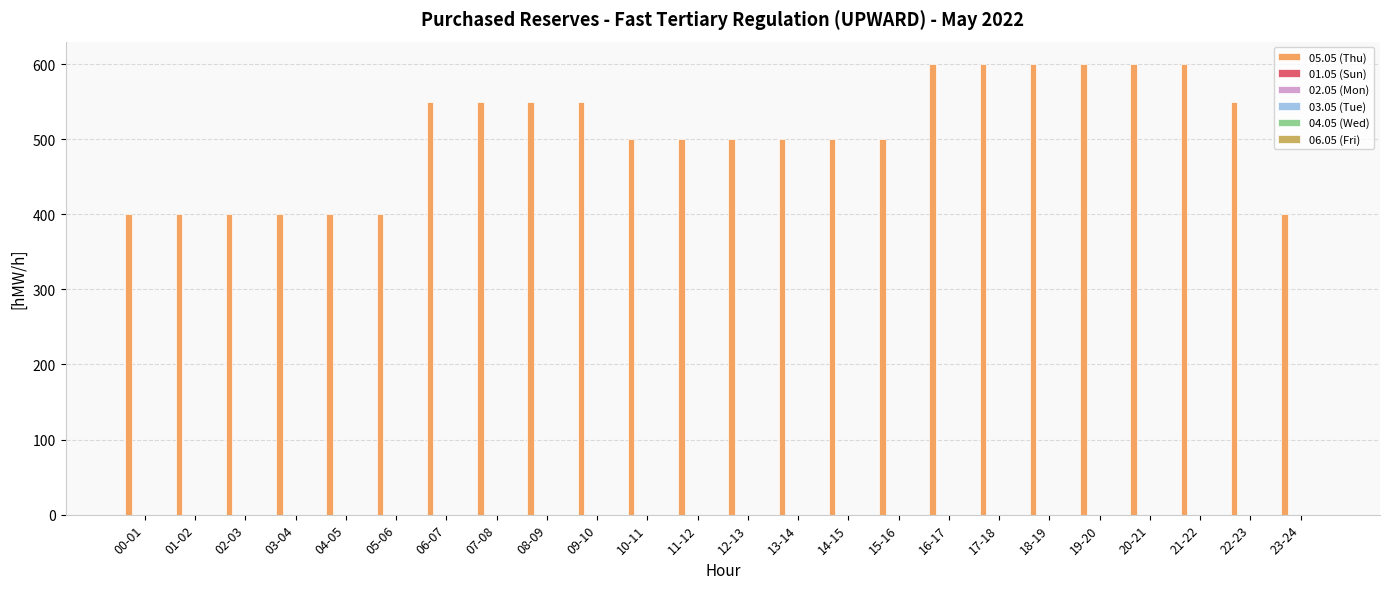

What is the value of the 12th bar from the left?

500